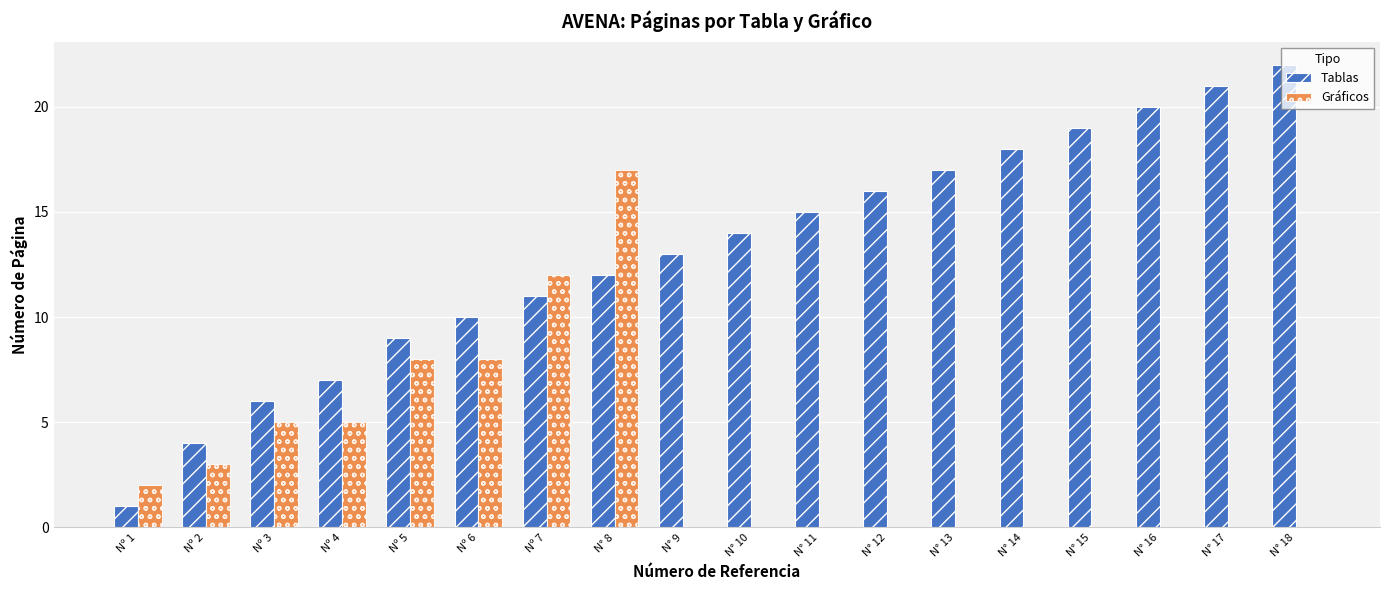

Is it true that Tablas equals 1 at Nº 2?

False